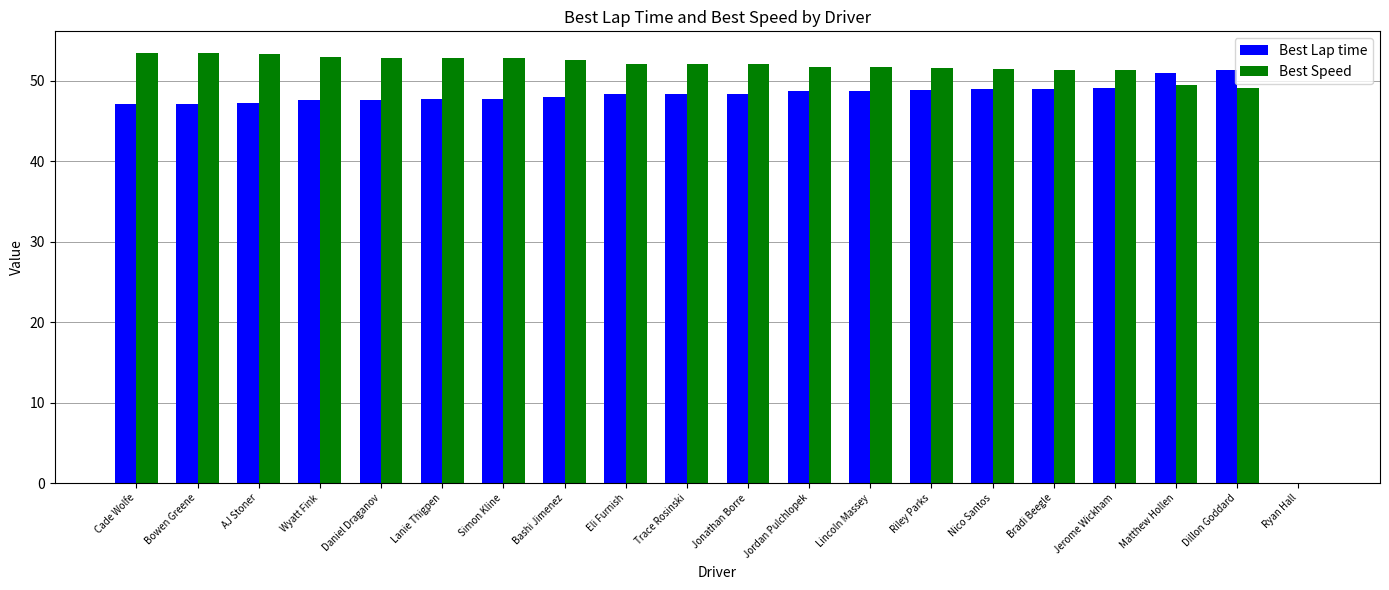

How many categories are shown in the chart?

20